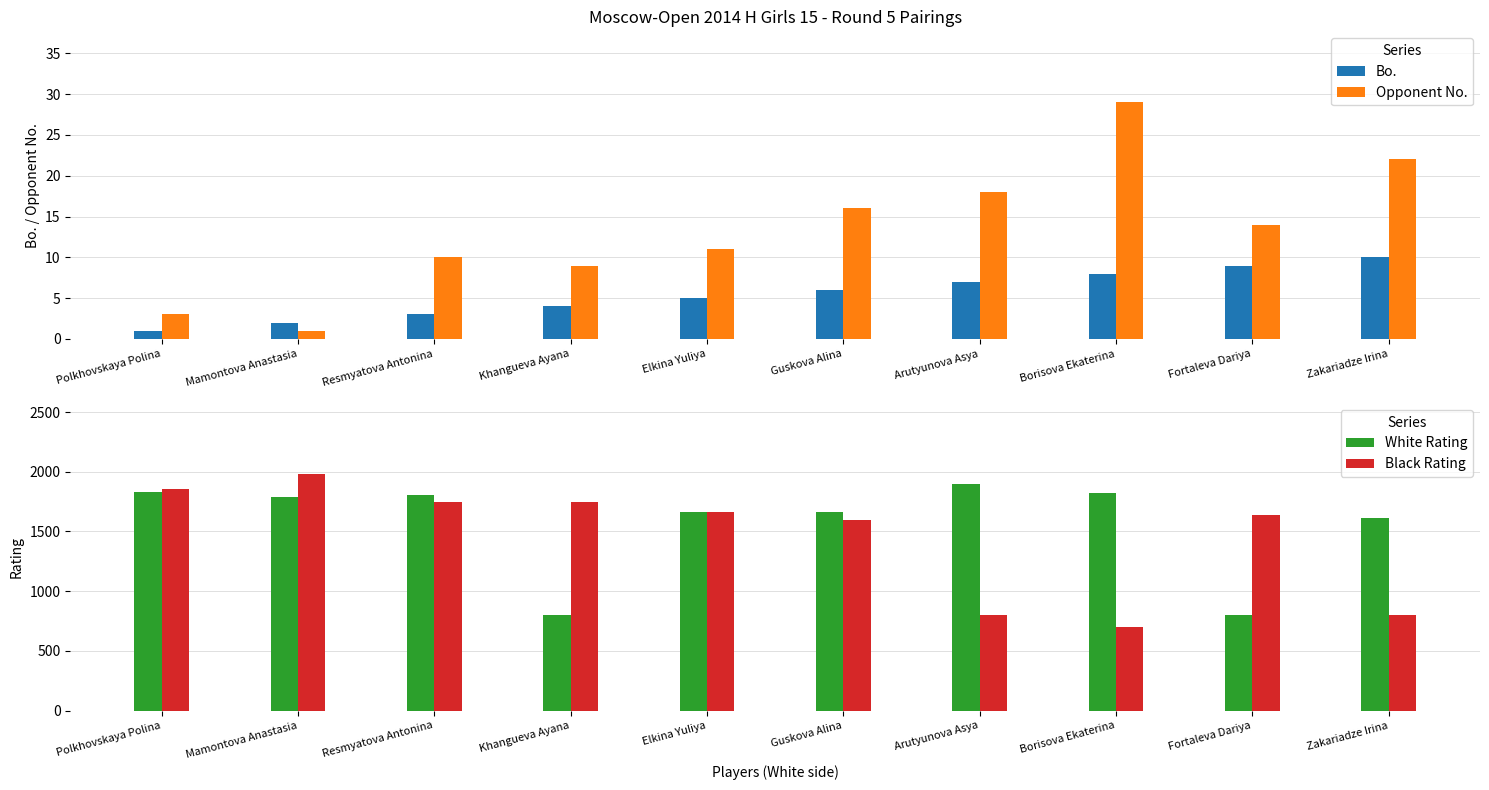

How many data points in Black Rating are above 1665?

4